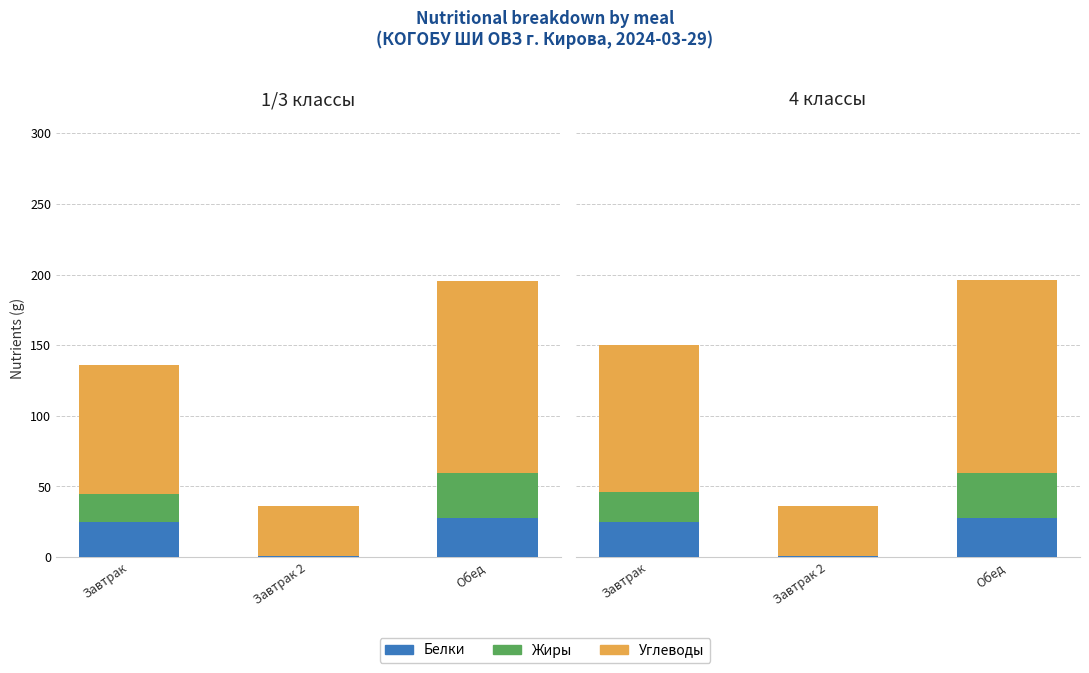

What is the average value of the Жиры series?

17.4